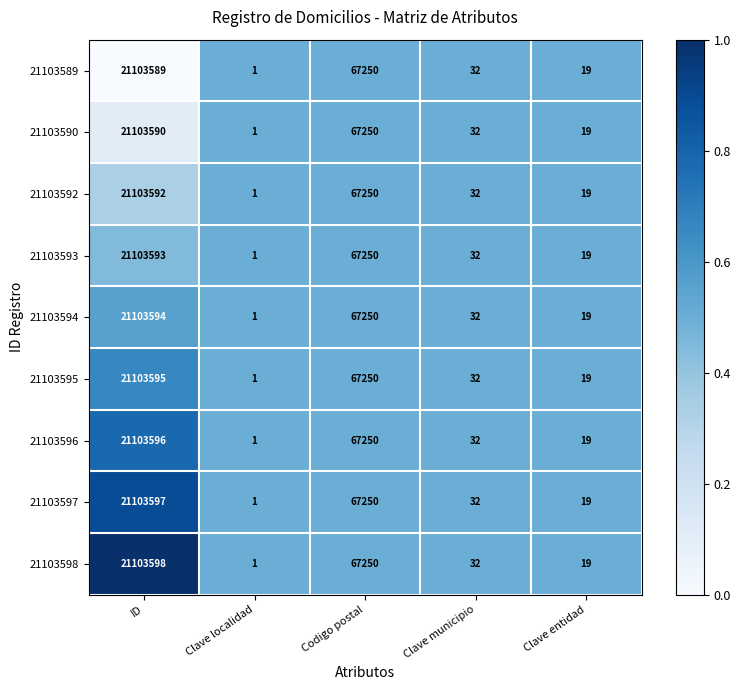

Rank the categories by 21103594 value from highest to lowest.

ID, Codigo postal, Clave municipio, Clave entidad, Clave localidad